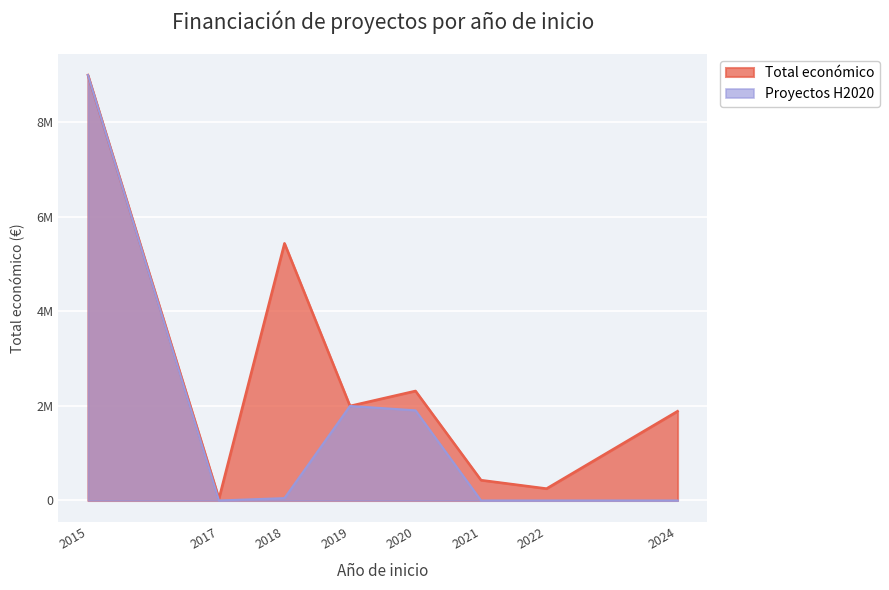

What value does the Total económico series have at 2019?

1999580